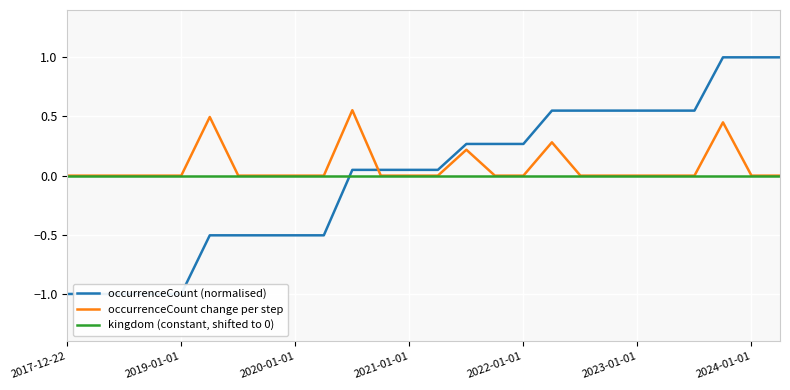

How many lines are shown in the chart?

3